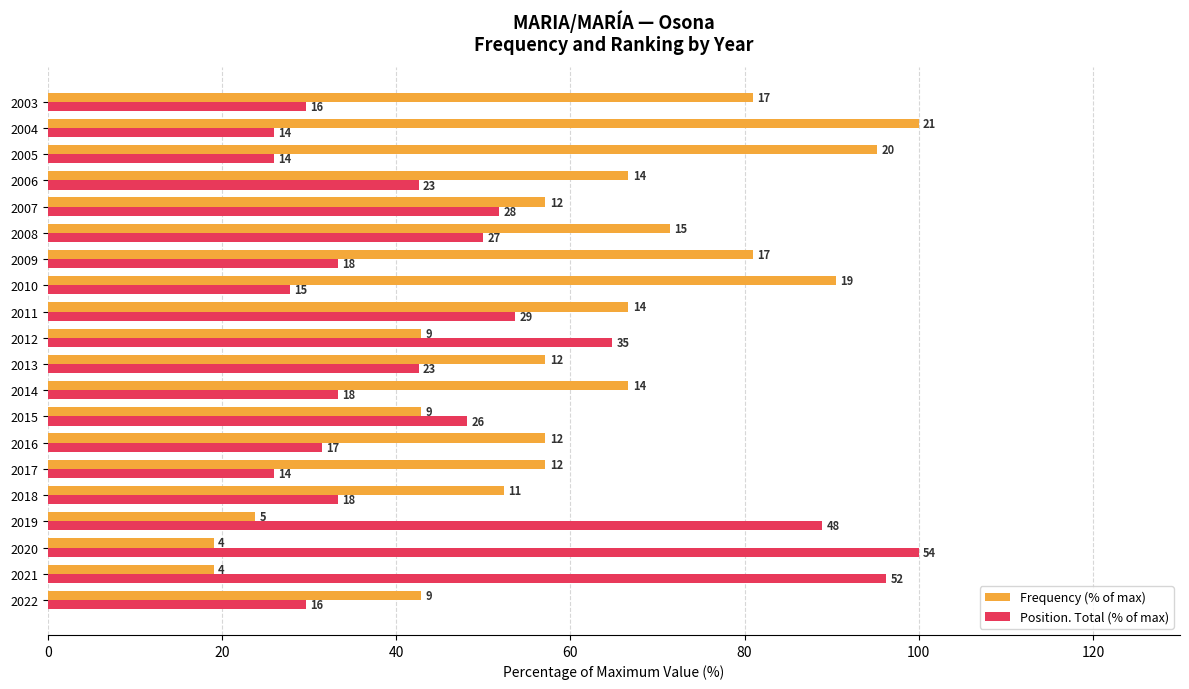

What is the label of the 3rd bar from the right?

17